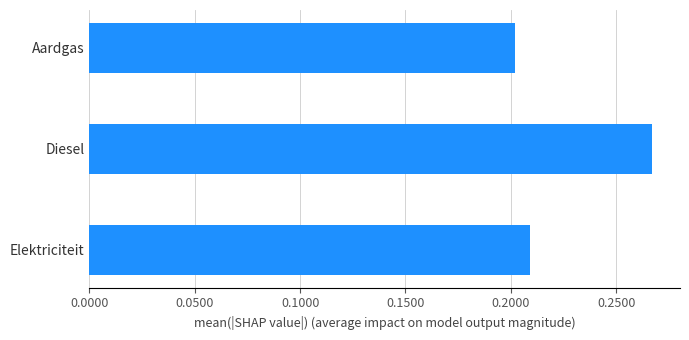

List the labels in order of value, largest first.

Diesel, Elektriciteit, Aardgas